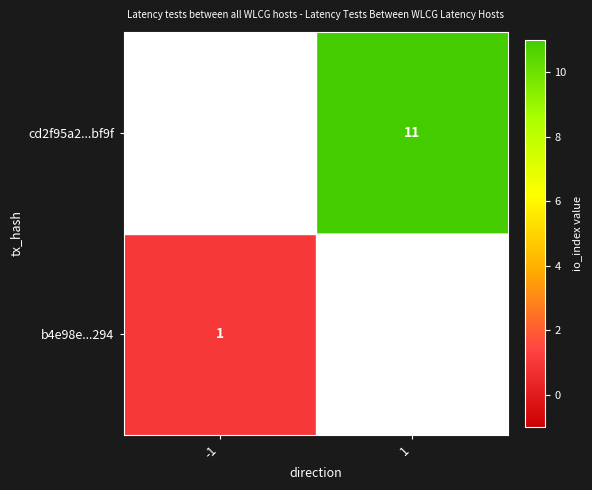

The value of cd2f95a2...bf9f at -1 is -1. True or false?

True